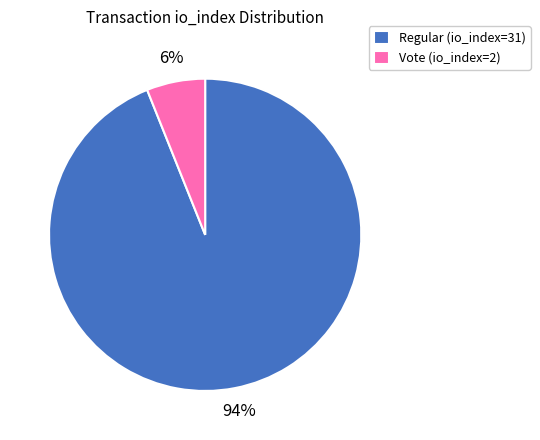

Which has a higher value, Regular (io_index=31) or Vote (io_index=2)?

Regular (io_index=31)